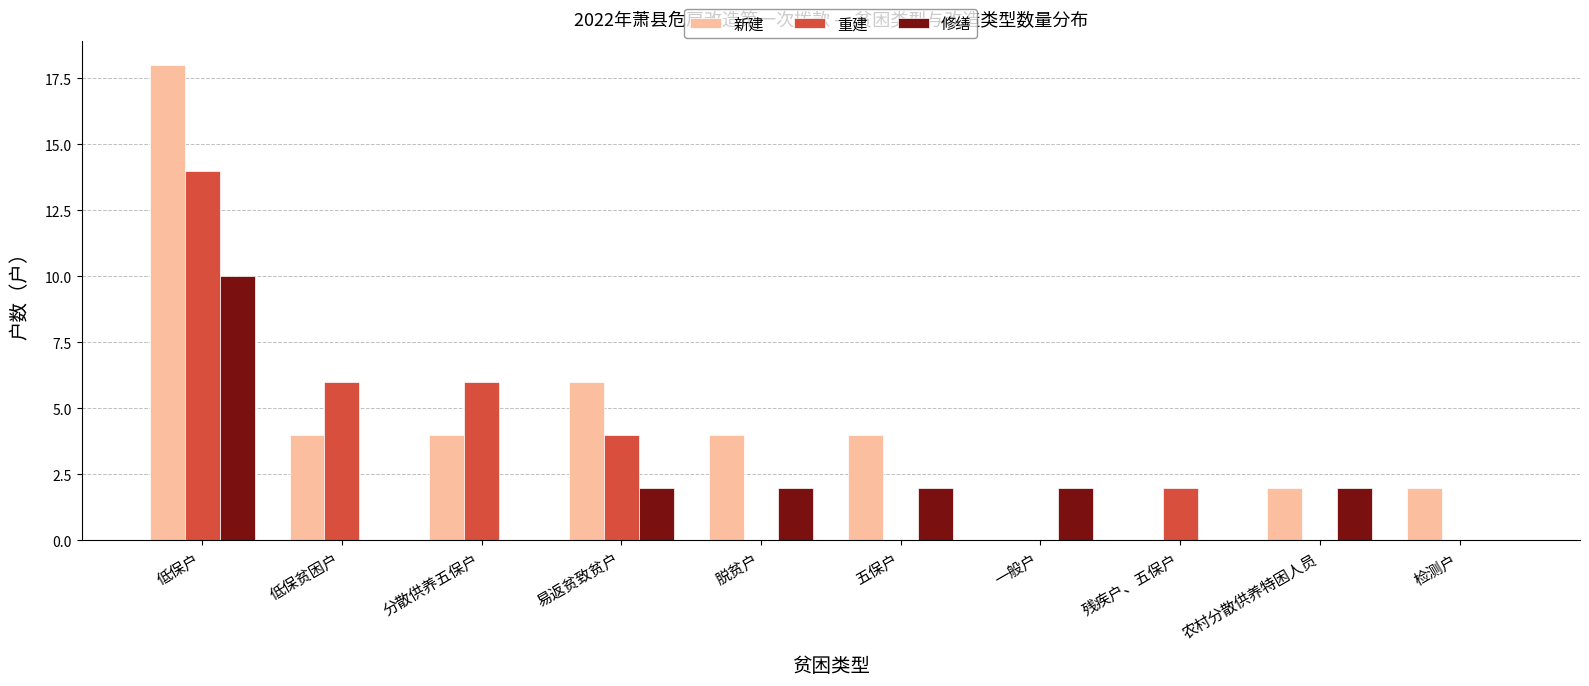

How many series are shown in this chart?

3